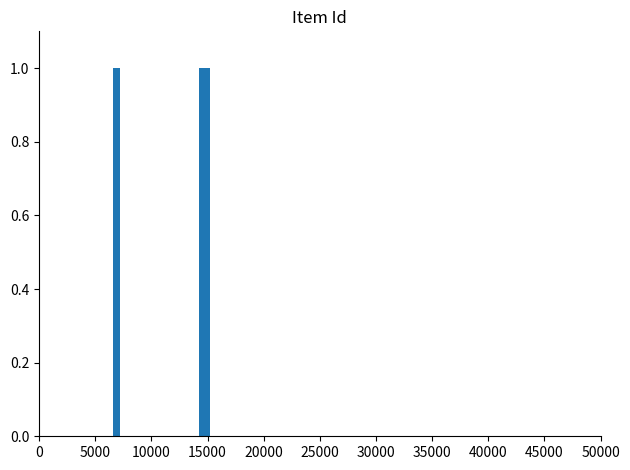

List the labels in order of value, smallest first.

6896, 14536, 14903